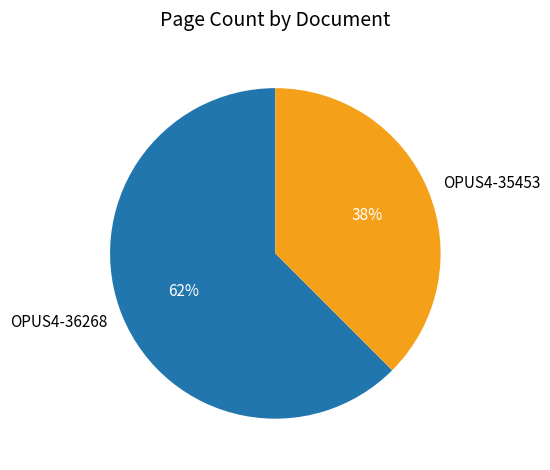

How many segments does this pie chart have?

2